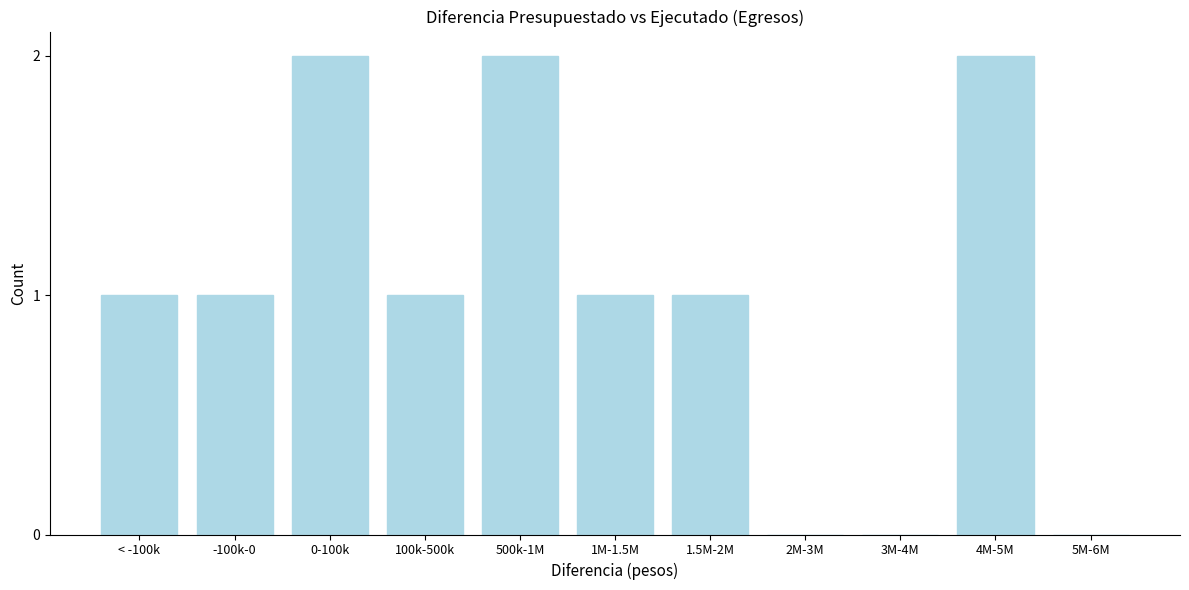

Reading right to left, list all the values displayed in this chart.

5M-6M=0	4M-5M=2	3M-4M=0	2M-3M=0	1.5M-2M=1	1M-1.5M=1	500k-1M=2	100k-500k=1	0-100k=2	-100k-0=1	< -100k=1